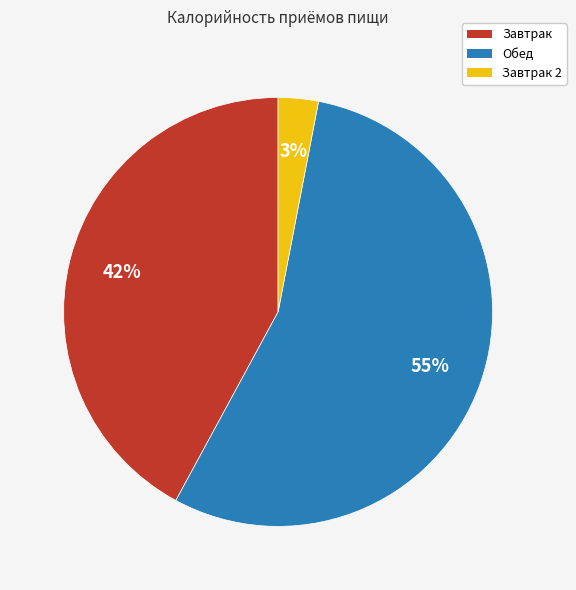

To the nearest percent, what is the difference between the Завтрак and Завтрак 2 slice percentages?

39%